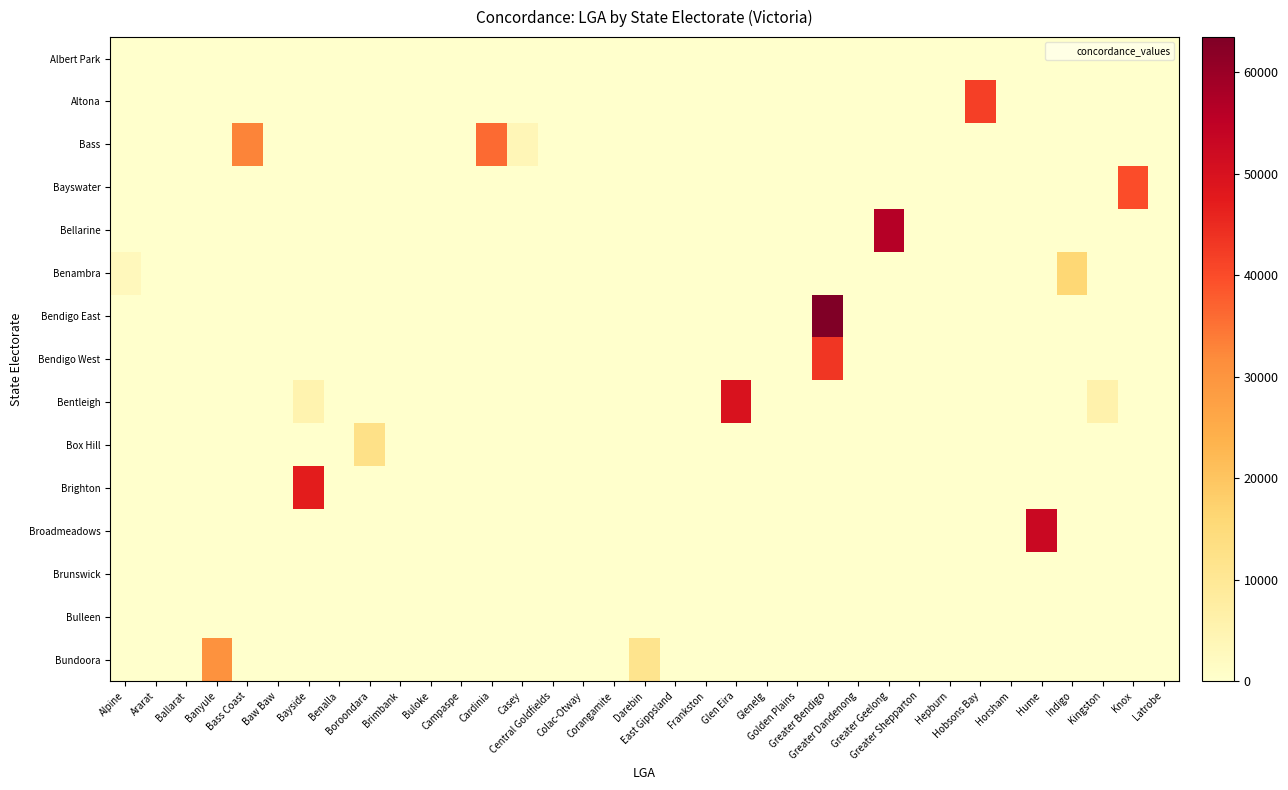

Reading left to right, extract all data points from this chart.

Albert Park: Alpine=0	Ararat=0	Ballarat=0	Banyule=0	Bass Coast=0	Baw Baw=0	Bayside=0	Benalla=0	Boroondara=0	Brimbank=0	Buloke=0	Campaspe=0	Cardinia=0	Casey=0	Central Goldfields=0	Colac-Otway=0	Corangamite=0	Darebin=0	East Gippsland=0	Frankston=0	Glen Eira=0	Glenelg=0	Golden Plains=0	Greater Bendigo=0	Greater Dandenong=0	Greater Geelong=0	Greater Shepparton=0	Hepburn=0	Hobsons Bay=0	Horsham=0	Hume=0	Indigo=0	Kingston=0	Knox=0	Latrobe=0
Altona: Alpine=0	Ararat=0	Ballarat=0	Banyule=0	Bass Coast=0	Baw Baw=0	Bayside=0	Benalla=0	Boroondara=0	Brimbank=0	Buloke=0	Campaspe=0	Cardinia=0	Casey=0	Central Goldfields=0	Colac-Otway=0	Corangamite=0	Darebin=0	East Gippsland=0	Frankston=0	Glen Eira=0	Glenelg=0	Golden Plains=0	Greater Bendigo=0	Greater Dandenong=0	Greater Geelong=0	Greater Shepparton=0	Hepburn=0	Hobsons Bay=41750	Horsham=0	Hume=0	Indigo=0	Kingston=0	Knox=0	Latrobe=0
Bass: Alpine=0	Ararat=0	Ballarat=0	Banyule=0	Bass Coast=32730	Baw Baw=0	Bayside=0	Benalla=0	Boroondara=0	Brimbank=0	Buloke=0	Campaspe=0	Cardinia=36015	Casey=3920	Central Goldfields=0	Colac-Otway=0	Corangamite=0	Darebin=0	East Gippsland=0	Frankston=0	Glen Eira=0	Glenelg=0	Golden Plains=0	Greater Bendigo=0	Greater Dandenong=0	Greater Geelong=0	Greater Shepparton=0	Hepburn=0	Hobsons Bay=0	Horsham=0	Hume=0	Indigo=0	Kingston=0	Knox=0	Latrobe=0
Bayswater: Alpine=0	Ararat=0	Ballarat=0	Banyule=0	Bass Coast=0	Baw Baw=0	Bayside=0	Benalla=0	Boroondara=0	Brimbank=0	Buloke=0	Campaspe=0	Cardinia=0	Casey=0	Central Goldfields=0	Colac-Otway=0	Corangamite=0	Darebin=0	East Gippsland=0	Frankston=0	Glen Eira=0	Glenelg=0	Golden Plains=0	Greater Bendigo=0	Greater Dandenong=0	Greater Geelong=0	Greater Shepparton=0	Hepburn=0	Hobsons Bay=0	Horsham=0	Hume=0	Indigo=0	Kingston=0	Knox=39897	Latrobe=0
Bellarine: Alpine=0	Ararat=0	Ballarat=0	Banyule=0	Bass Coast=0	Baw Baw=0	Bayside=0	Benalla=0	Boroondara=0	Brimbank=0	Buloke=0	Campaspe=0	Cardinia=0	Casey=0	Central Goldfields=0	Colac-Otway=0	Corangamite=0	Darebin=0	East Gippsland=0	Frankston=0	Glen Eira=0	Glenelg=0	Golden Plains=0	Greater Bendigo=0	Greater Dandenong=0	Greater Geelong=56362	Greater Shepparton=0	Hepburn=0	Hobsons Bay=0	Horsham=0	Hume=0	Indigo=0	Kingston=0	Knox=0	Latrobe=0
Benambra: Alpine=2931	Ararat=0	Ballarat=0	Banyule=0	Bass Coast=0	Baw Baw=0	Bayside=0	Benalla=0	Boroondara=0	Brimbank=0	Buloke=0	Campaspe=0	Cardinia=0	Casey=0	Central Goldfields=0	Colac-Otway=0	Corangamite=0	Darebin=0	East Gippsland=0	Frankston=0	Glen Eira=0	Glenelg=0	Golden Plains=0	Greater Bendigo=0	Greater Dandenong=0	Greater Geelong=0	Greater Shepparton=0	Hepburn=0	Hobsons Bay=0	Horsham=0	Hume=0	Indigo=15953	Kingston=0	Knox=0	Latrobe=0
Bendigo East: Alpine=0	Ararat=0	Ballarat=0	Banyule=0	Bass Coast=0	Baw Baw=0	Bayside=0	Benalla=0	Boroondara=0	Brimbank=0	Buloke=0	Campaspe=0	Cardinia=0	Casey=0	Central Goldfields=0	Colac-Otway=0	Corangamite=0	Darebin=0	East Gippsland=0	Frankston=0	Glen Eira=0	Glenelg=0	Golden Plains=0	Greater Bendigo=63458	Greater Dandenong=0	Greater Geelong=0	Greater Shepparton=0	Hepburn=0	Hobsons Bay=0	Horsham=0	Hume=0	Indigo=0	Kingston=0	Knox=0	Latrobe=0
Bendigo West: Alpine=0	Ararat=0	Ballarat=0	Banyule=0	Bass Coast=0	Baw Baw=0	Bayside=0	Benalla=0	Boroondara=0	Brimbank=0	Buloke=0	Campaspe=0	Cardinia=0	Casey=0	Central Goldfields=16	Colac-Otway=0	Corangamite=0	Darebin=0	East Gippsland=0	Frankston=0	Glen Eira=0	Glenelg=0	Golden Plains=0	Greater Bendigo=43165	Greater Dandenong=0	Greater Geelong=0	Greater Shepparton=0	Hepburn=0	Hobsons Bay=0	Horsham=0	Hume=0	Indigo=0	Kingston=0	Knox=0	Latrobe=0
Bentleigh: Alpine=0	Ararat=0	Ballarat=0	Banyule=0	Bass Coast=0	Baw Baw=0	Bayside=5376	Benalla=0	Boroondara=0	Brimbank=0	Buloke=0	Campaspe=0	Cardinia=0	Casey=0	Central Goldfields=0	Colac-Otway=0	Corangamite=0	Darebin=0	East Gippsland=0	Frankston=0	Glen Eira=49768	Glenelg=0	Golden Plains=0	Greater Bendigo=0	Greater Dandenong=0	Greater Geelong=0	Greater Shepparton=0	Hepburn=0	Hobsons Bay=0	Horsham=0	Hume=0	Indigo=0	Kingston=5894	Knox=0	Latrobe=0
Box Hill: Alpine=0	Ararat=0	Ballarat=0	Banyule=0	Bass Coast=0	Baw Baw=0	Bayside=0	Benalla=0	Boroondara=12534	Brimbank=0	Buloke=0	Campaspe=0	Cardinia=0	Casey=0	Central Goldfields=0	Colac-Otway=0	Corangamite=0	Darebin=0	East Gippsland=0	Frankston=0	Glen Eira=0	Glenelg=0	Golden Plains=0	Greater Bendigo=0	Greater Dandenong=0	Greater Geelong=0	Greater Shepparton=0	Hepburn=0	Hobsons Bay=0	Horsham=0	Hume=0	Indigo=0	Kingston=0	Knox=0	Latrobe=0
Brighton: Alpine=0	Ararat=0	Ballarat=0	Banyule=0	Bass Coast=0	Baw Baw=0	Bayside=47275	Benalla=0	Boroondara=0	Brimbank=0	Buloke=0	Campaspe=0	Cardinia=0	Casey=0	Central Goldfields=0	Colac-Otway=0	Corangamite=0	Darebin=0	East Gippsland=0	Frankston=0	Glen Eira=0	Glenelg=0	Golden Plains=0	Greater Bendigo=0	Greater Dandenong=0	Greater Geelong=0	Greater Shepparton=0	Hepburn=0	Hobsons Bay=0	Horsham=0	Hume=0	Indigo=0	Kingston=0	Knox=0	Latrobe=0
Broadmeadows: Alpine=0	Ararat=0	Ballarat=0	Banyule=0	Bass Coast=0	Baw Baw=0	Bayside=0	Benalla=0	Boroondara=0	Brimbank=0	Buloke=0	Campaspe=0	Cardinia=0	Casey=0	Central Goldfields=0	Colac-Otway=0	Corangamite=0	Darebin=0	East Gippsland=0	Frankston=0	Glen Eira=0	Glenelg=0	Golden Plains=0	Greater Bendigo=0	Greater Dandenong=0	Greater Geelong=0	Greater Shepparton=0	Hepburn=0	Hobsons Bay=0	Horsham=0	Hume=52913	Indigo=0	Kingston=0	Knox=0	Latrobe=0
Brunswick: Alpine=0	Ararat=0	Ballarat=0	Banyule=0	Bass Coast=0	Baw Baw=0	Bayside=0	Benalla=0	Boroondara=0	Brimbank=0	Buloke=0	Campaspe=0	Cardinia=0	Casey=0	Central Goldfields=0	Colac-Otway=0	Corangamite=0	Darebin=0	East Gippsland=0	Frankston=0	Glen Eira=0	Glenelg=0	Golden Plains=0	Greater Bendigo=0	Greater Dandenong=0	Greater Geelong=0	Greater Shepparton=0	Hepburn=0	Hobsons Bay=0	Horsham=0	Hume=0	Indigo=0	Kingston=0	Knox=0	Latrobe=0
Bulleen: Alpine=0	Ararat=0	Ballarat=0	Banyule=0	Bass Coast=0	Baw Baw=0	Bayside=0	Benalla=0	Boroondara=0	Brimbank=0	Buloke=0	Campaspe=0	Cardinia=0	Casey=0	Central Goldfields=0	Colac-Otway=0	Corangamite=0	Darebin=0	East Gippsland=0	Frankston=0	Glen Eira=0	Glenelg=0	Golden Plains=0	Greater Bendigo=0	Greater Dandenong=0	Greater Geelong=0	Greater Shepparton=0	Hepburn=0	Hobsons Bay=0	Horsham=0	Hume=0	Indigo=0	Kingston=0	Knox=0	Latrobe=0
Bundoora: Alpine=0	Ararat=0	Ballarat=0	Banyule=30524	Bass Coast=0	Baw Baw=0	Bayside=0	Benalla=0	Boroondara=0	Brimbank=0	Buloke=0	Campaspe=0	Cardinia=0	Casey=0	Central Goldfields=0	Colac-Otway=0	Corangamite=0	Darebin=11330	East Gippsland=0	Frankston=0	Glen Eira=0	Glenelg=0	Golden Plains=0	Greater Bendigo=0	Greater Dandenong=0	Greater Geelong=0	Greater Shepparton=0	Hepburn=0	Hobsons Bay=0	Horsham=0	Hume=0	Indigo=0	Kingston=0	Knox=0	Latrobe=0